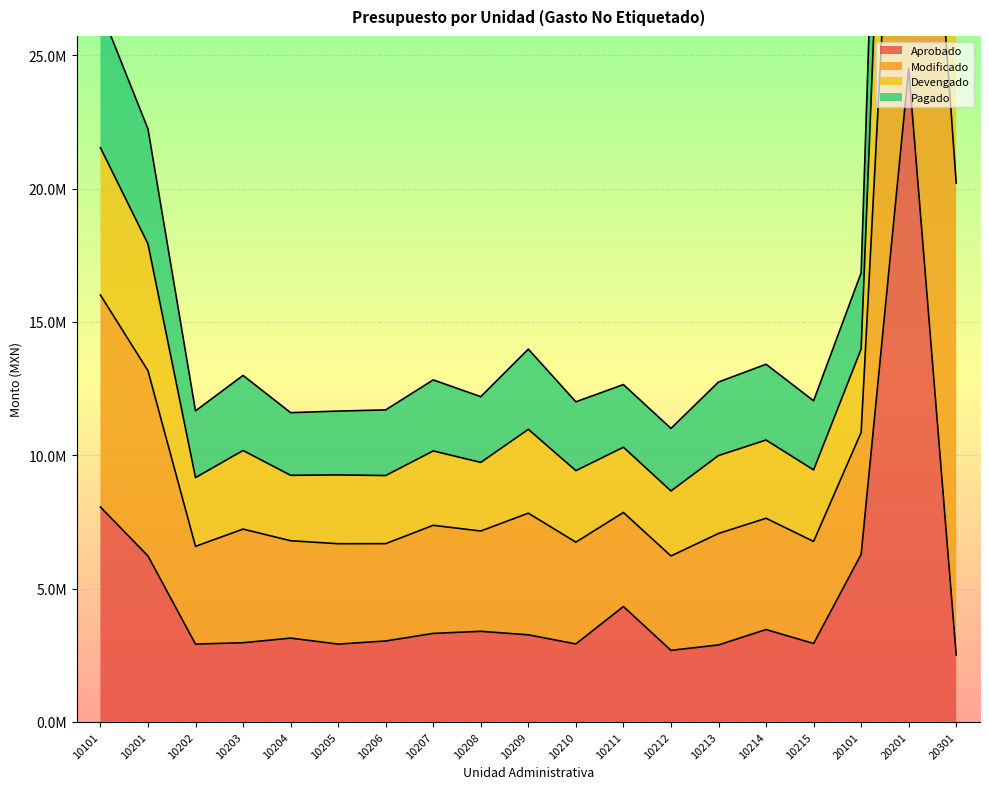

What value does the Aprobado series have at 10207?

3315923.0